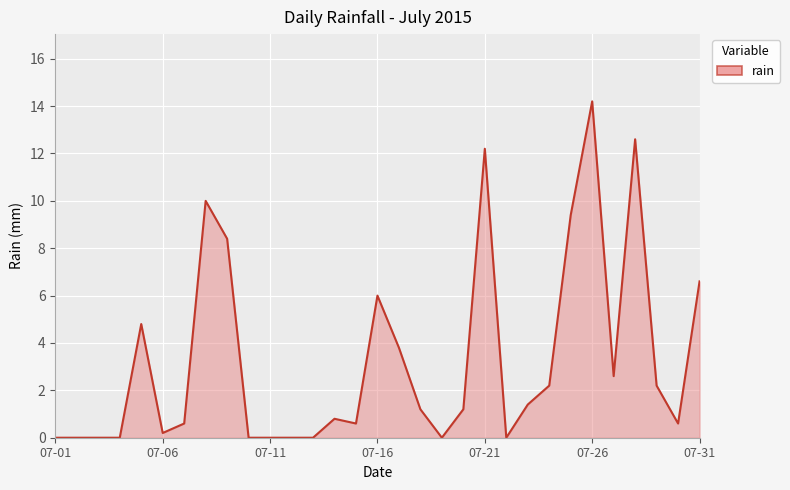

Count the number of categories in the chart.

31